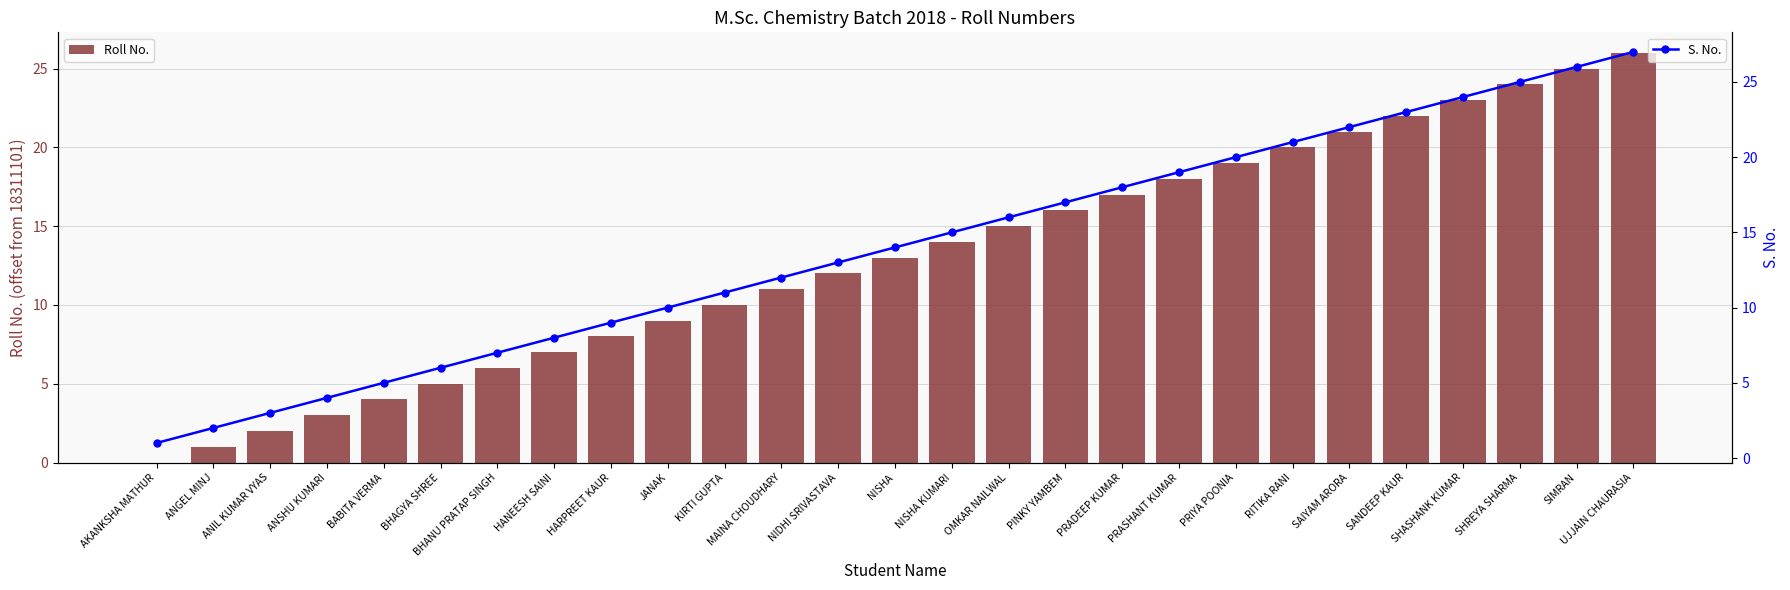

What is the sum of all Roll No. values?

351